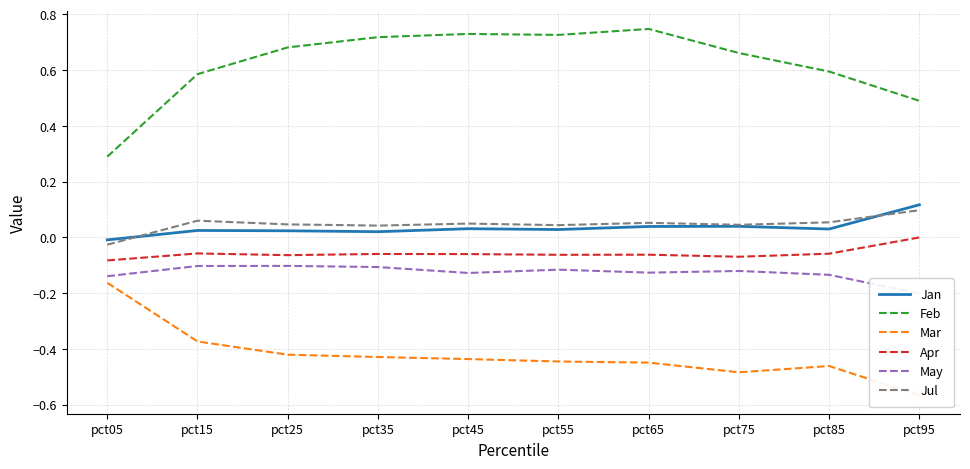

Which has a higher value, pct95 or pct85?

pct95